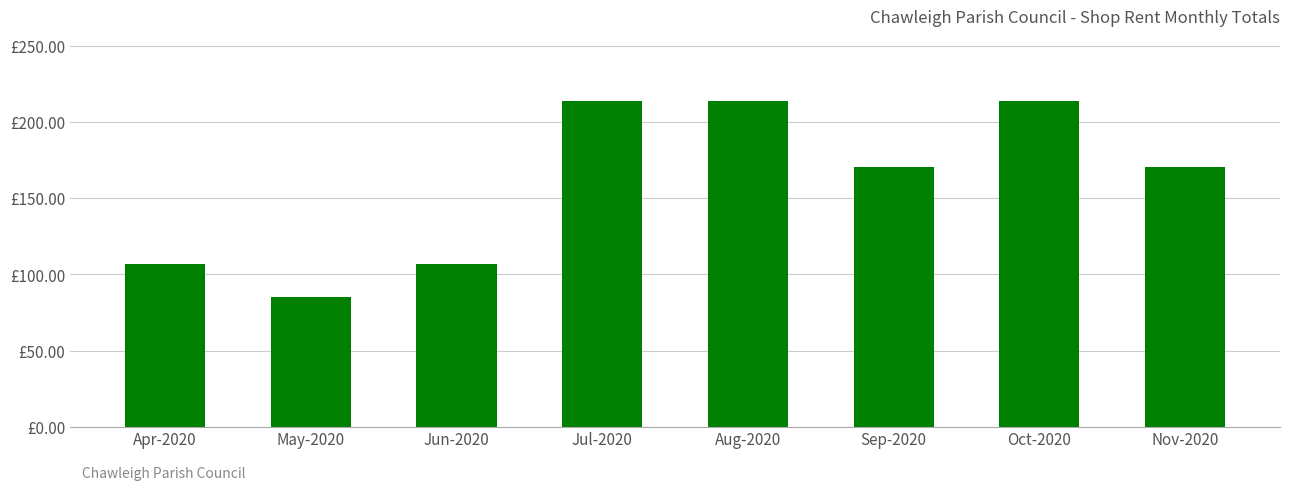

Which category has the lowest value across all series?

May-2020